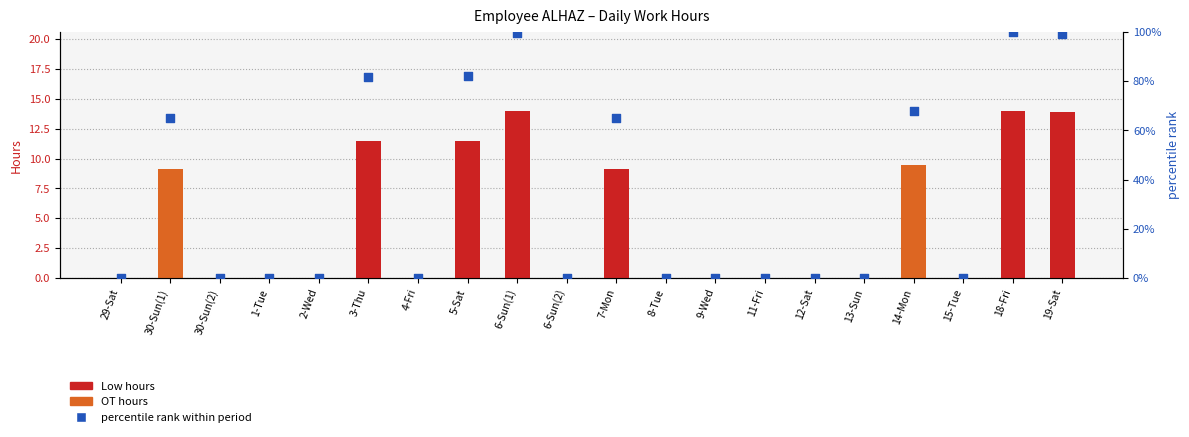

Which series reaches the minimum Y coordinate?

Low (hours)